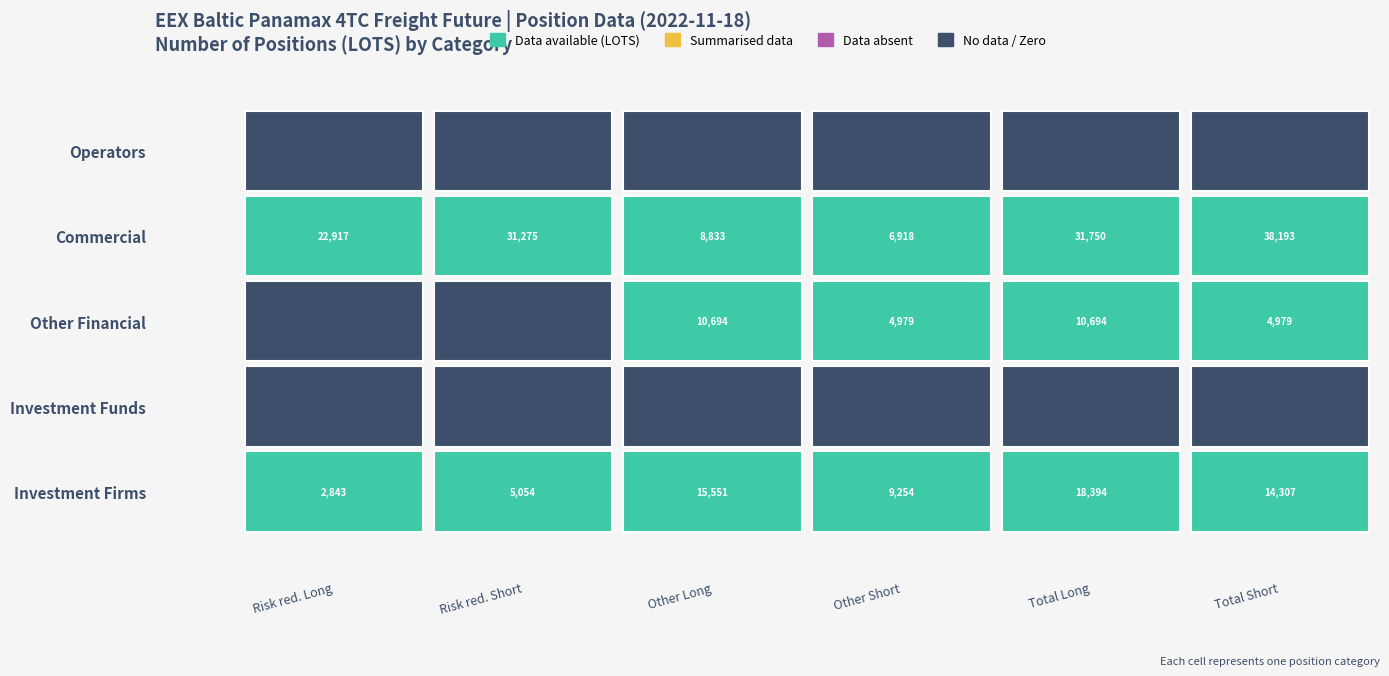

List the series in order of their peak value, lowest first.

Other (Short), Other (Long), Risk reducing (Long), Risk reducing (Short), Total (Long), Total (Short)